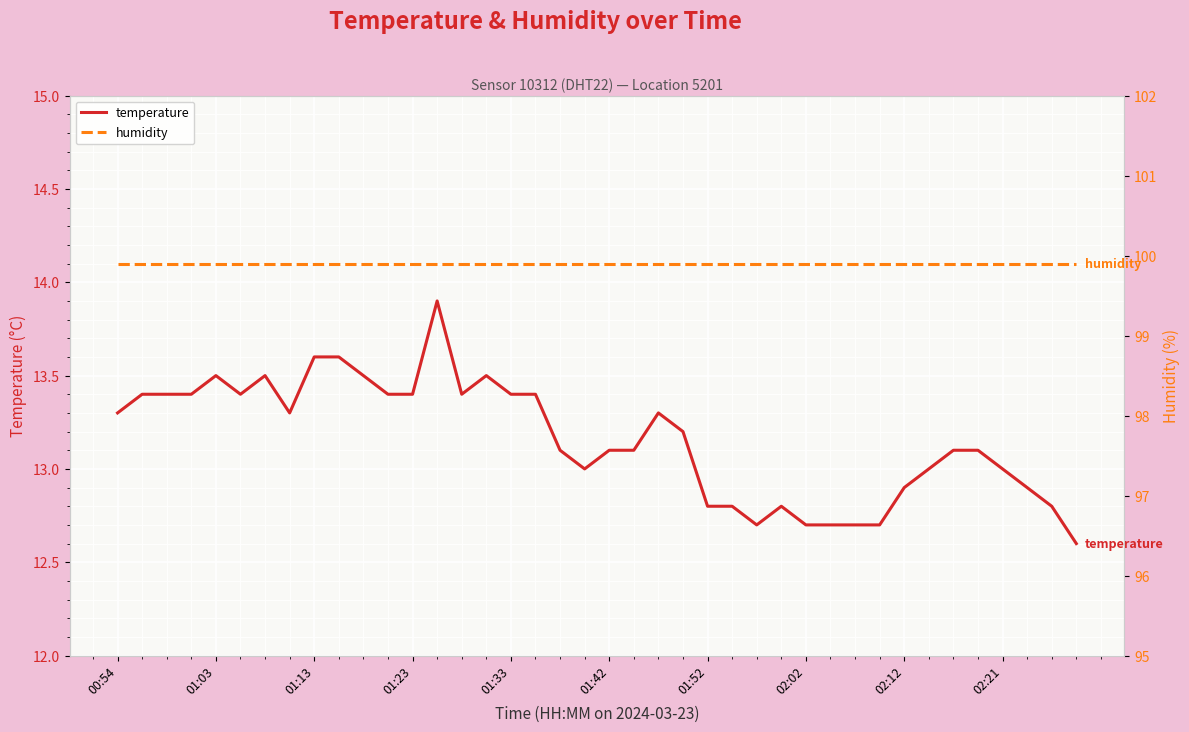

Which series has the largest total across all categories?

humidity